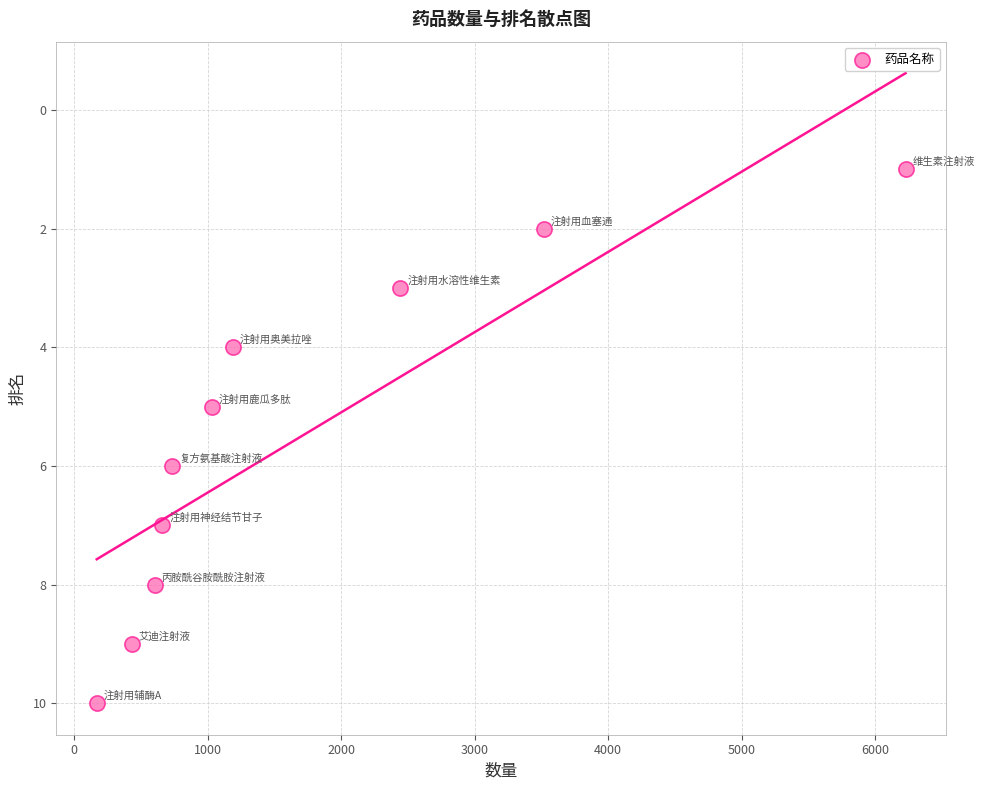

What is the range of Y values (max minus min)?

9